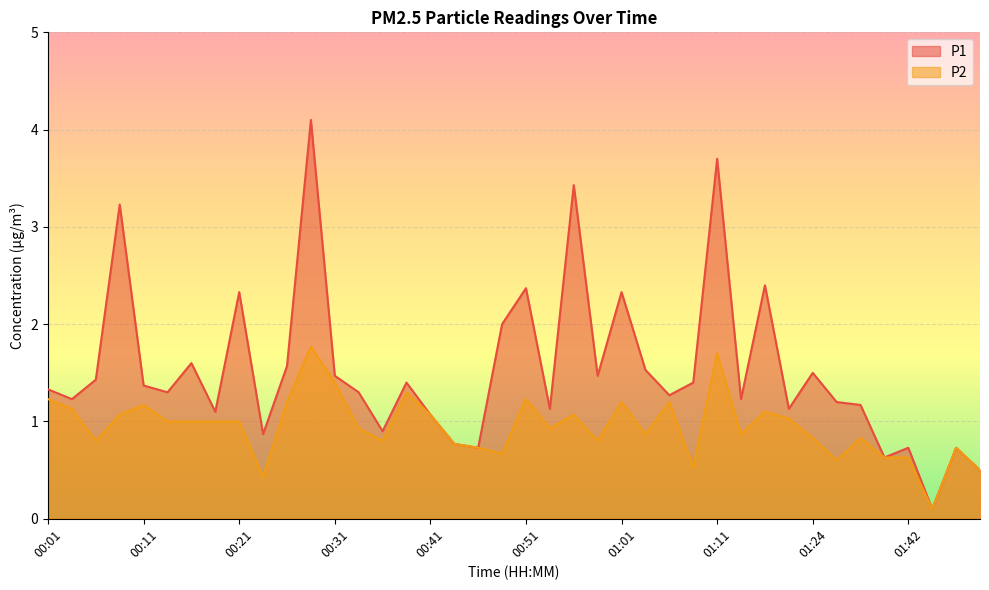

Between 00:36 and 00:44, which series saw the biggest shift?

P1